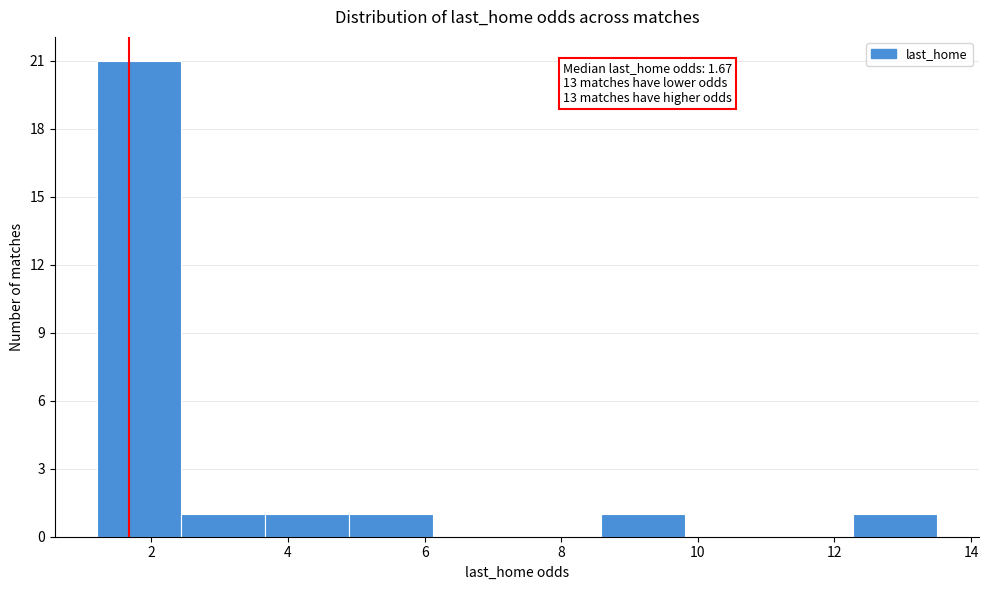

Which range on the x-axis has the tallest bar?

1.2 to 2.4